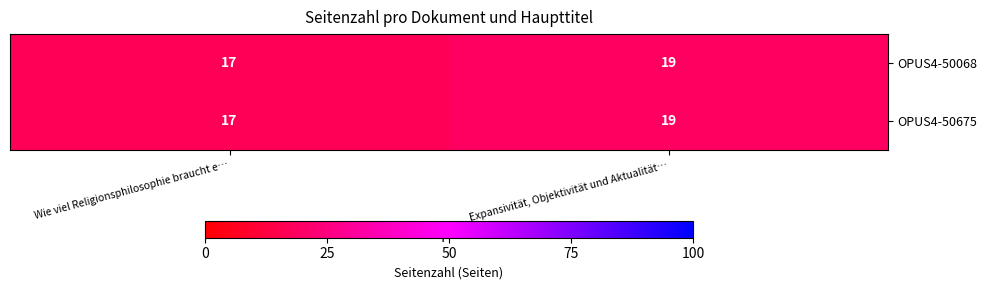

What is the sum of the OPUS4-50675 values at Expansivität, Objektivität und Aktualität… and Wie viel Religionsphilosophie braucht e…?

36